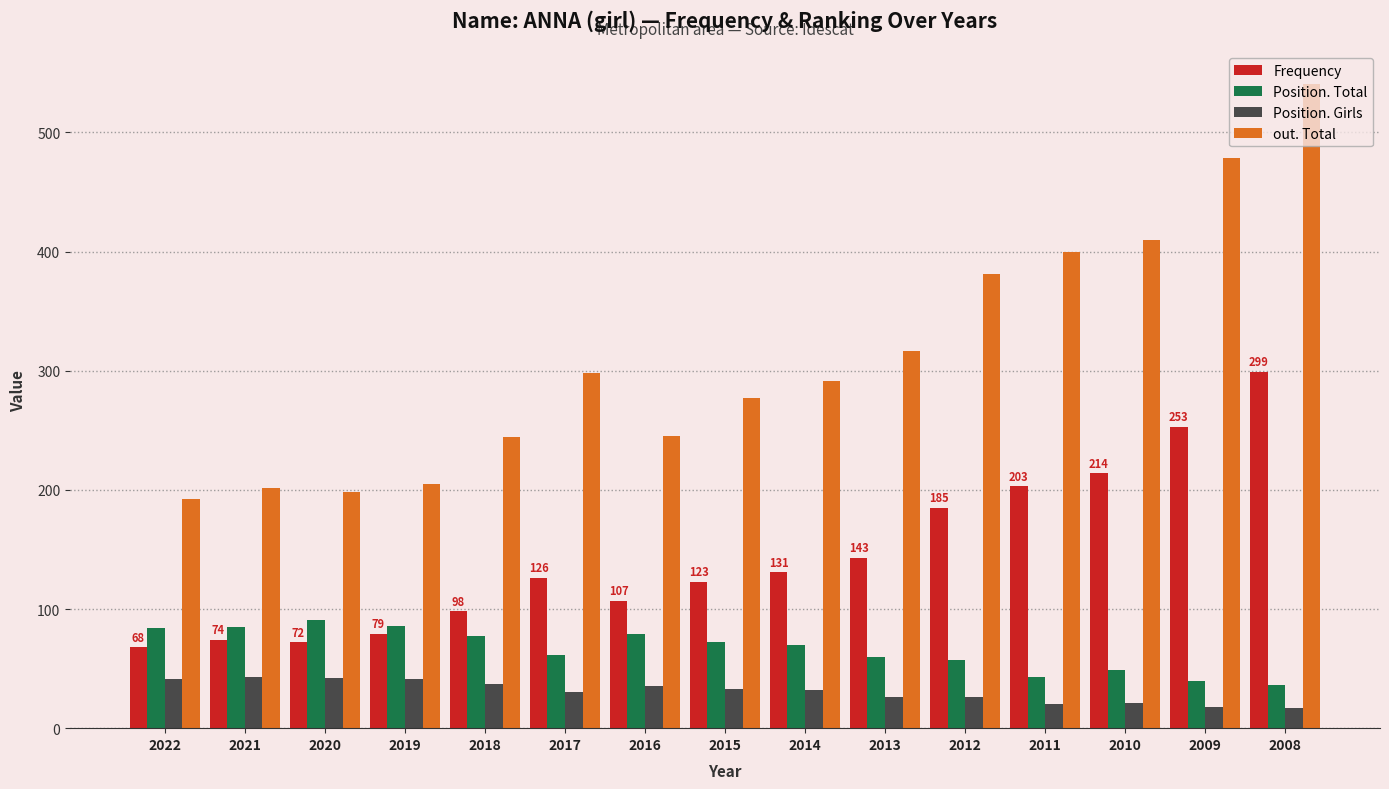

At which category is the sum across all series the highest?

2008